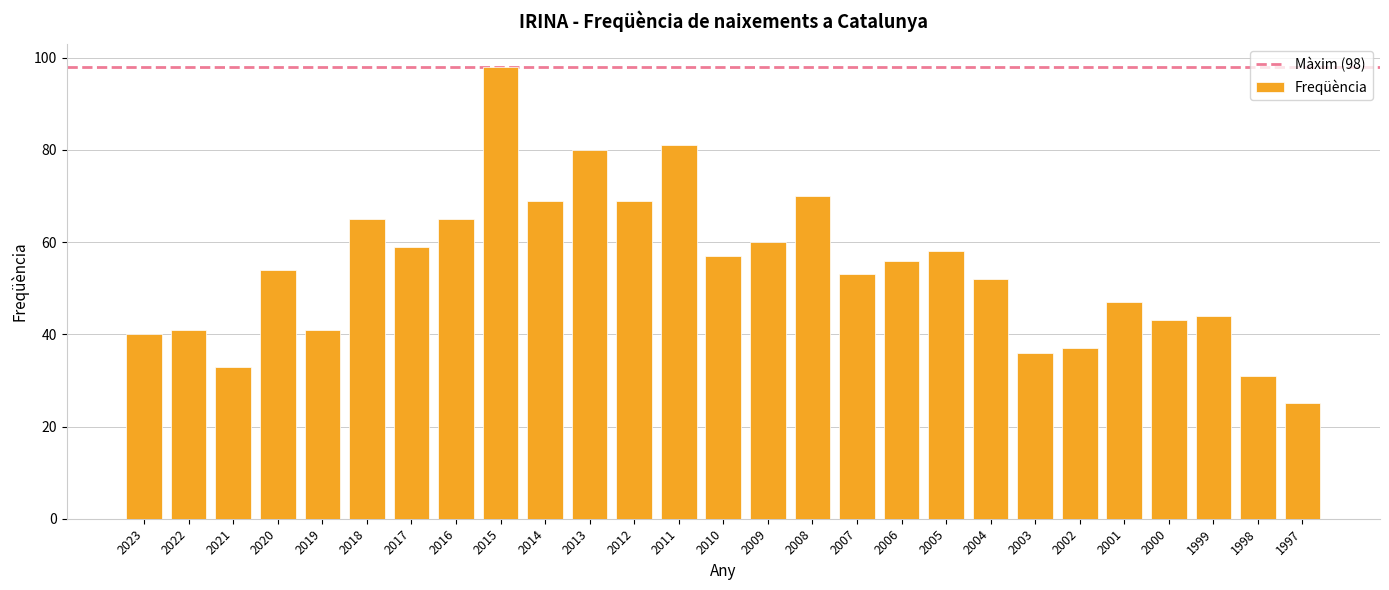

Which category has the lowest value across all series?

1997